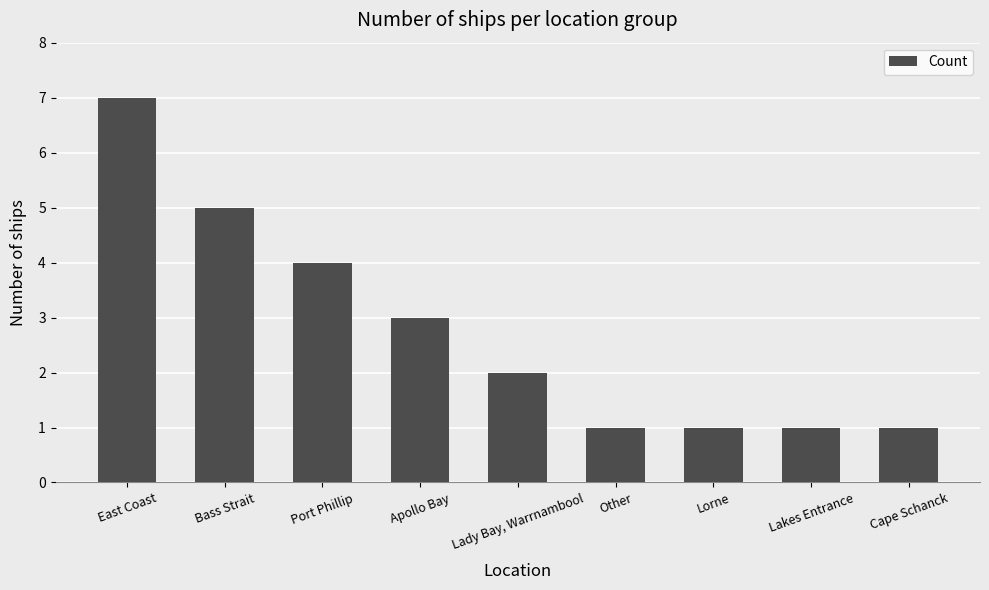

What is the maximum value shown in the chart?

7